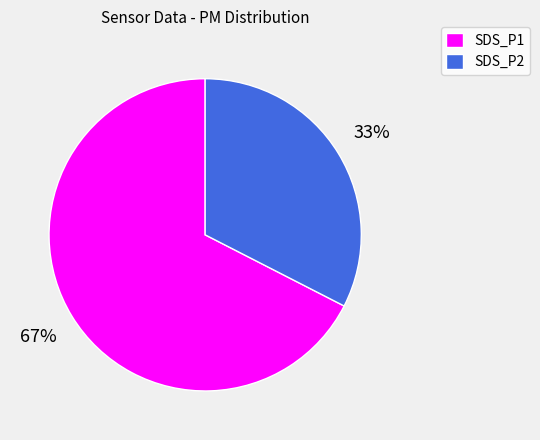

Which category has the biggest portion of the pie?

SDS_P1